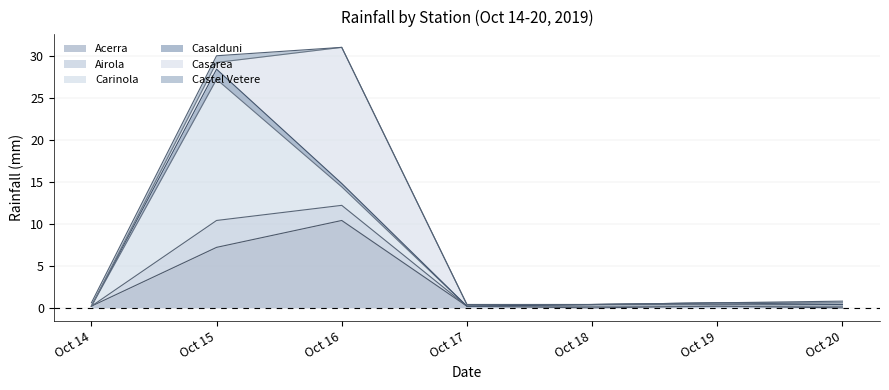

What are all the series names shown in the legend?

Acerra, Airola, Carinola, Casalduni, Casarea, Castel Vetere